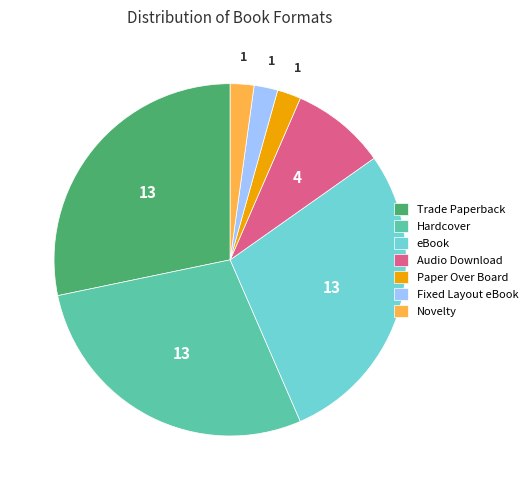

What is the ratio of the value at Audio Download to the value at Hardcover?

0.3